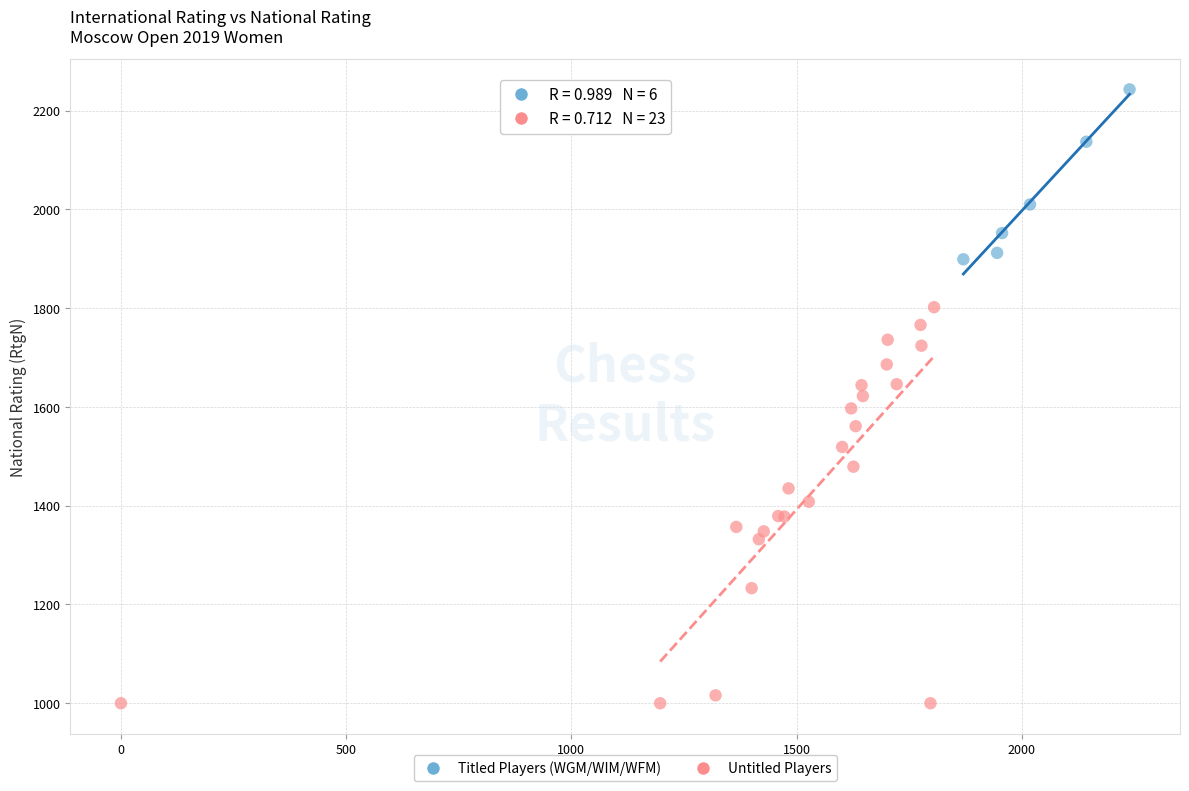

Which series has the largest Y range (max minus min)?

Untitled Players